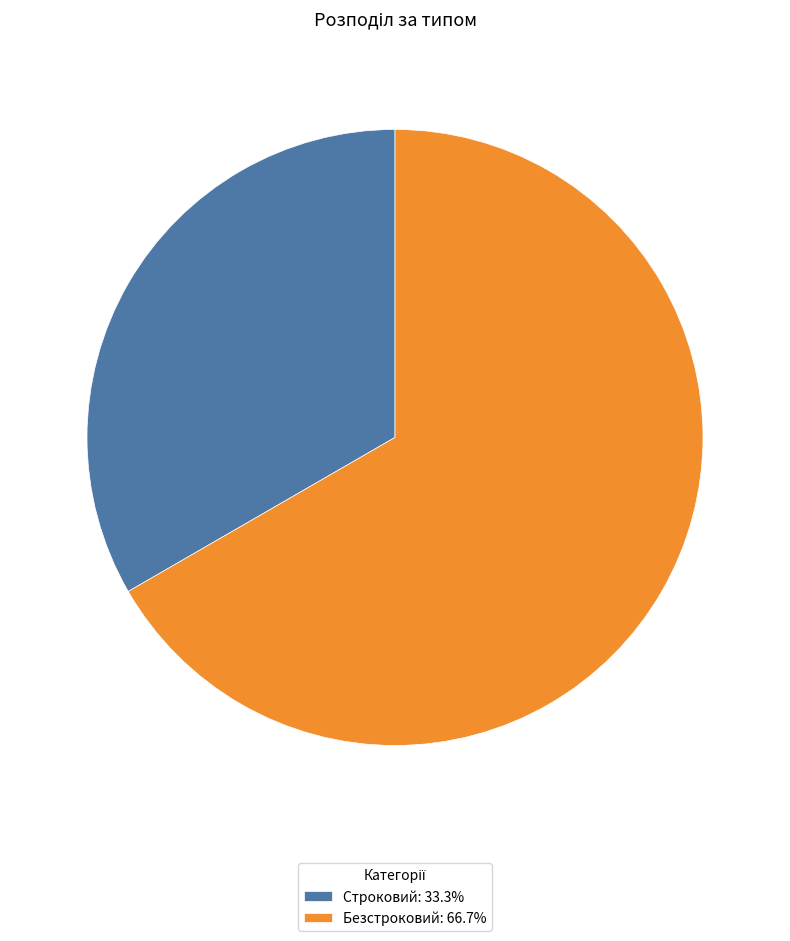

How many segments does this pie chart have?

2